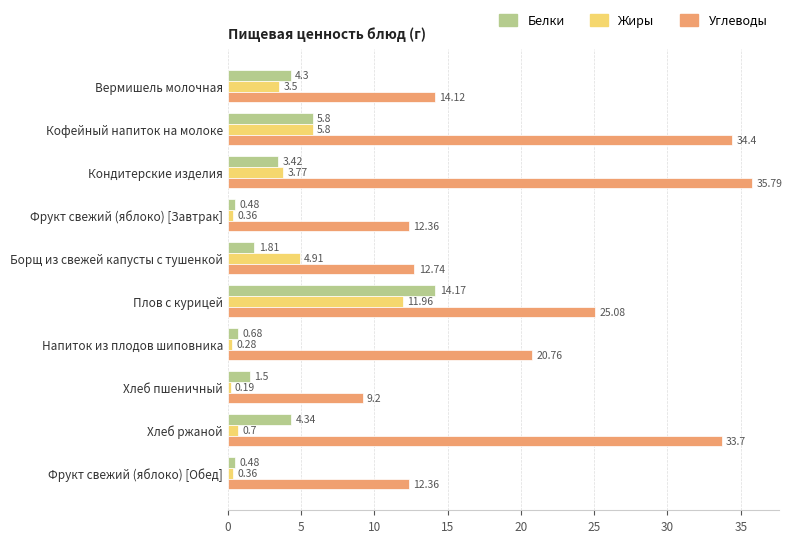

Which series changed the most between Кондитерские изделия and Хлеб пшеничный?

Углеводы